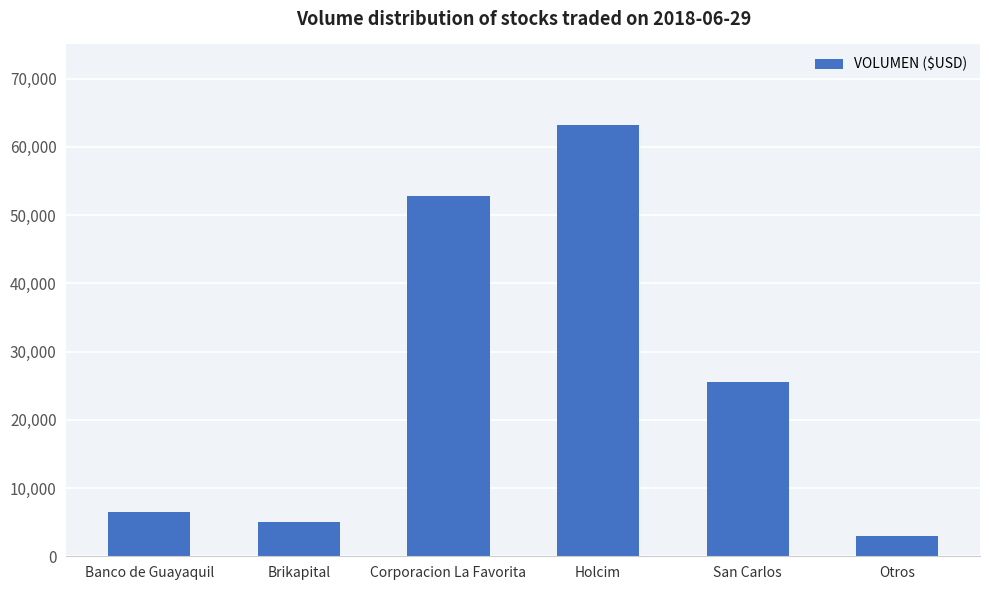

The value at San Carlos is 37193.3. True or false?

False